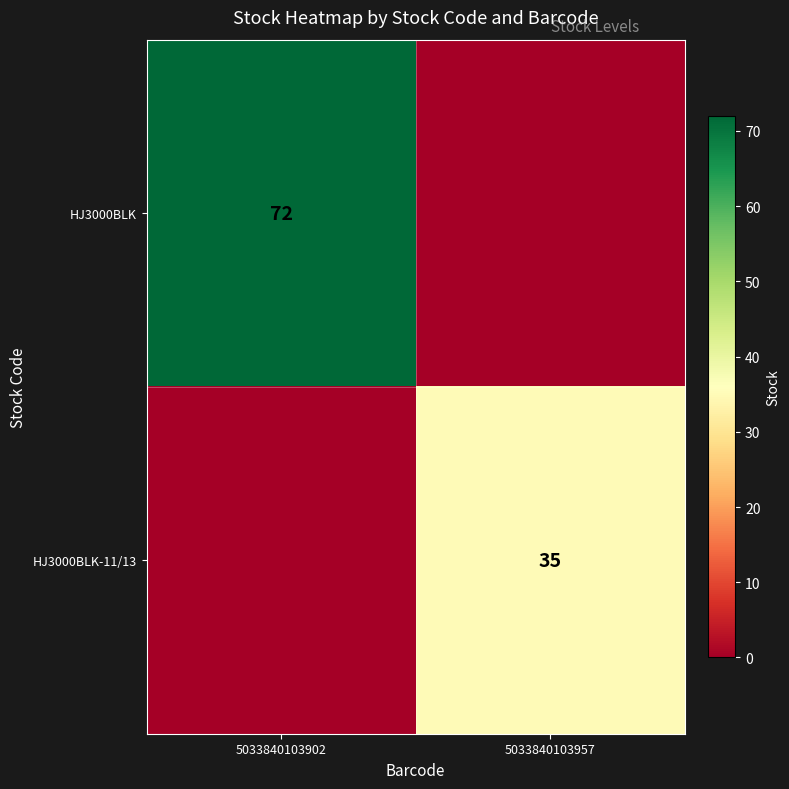

Is it true that HJ3000BLK-11/13 equals 54 at 5033840103957?

False